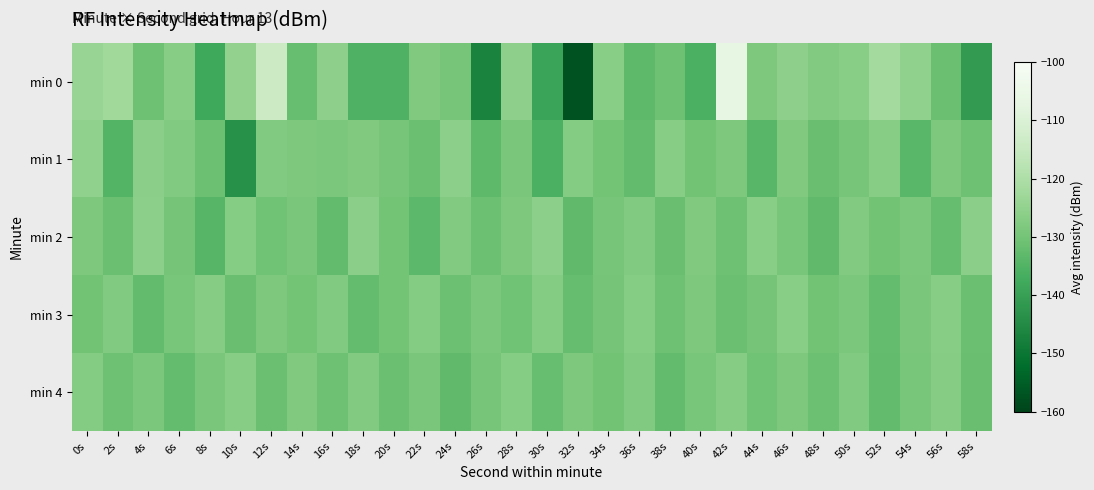

What is the smallest value displayed?

-157.0